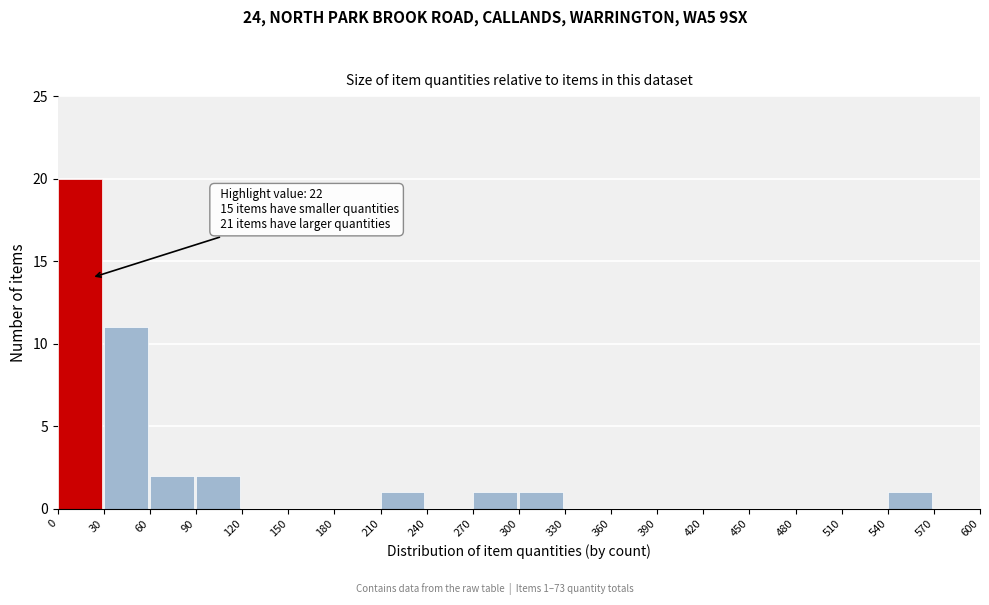

Which range on the x-axis has the tallest bar?

0 to 30